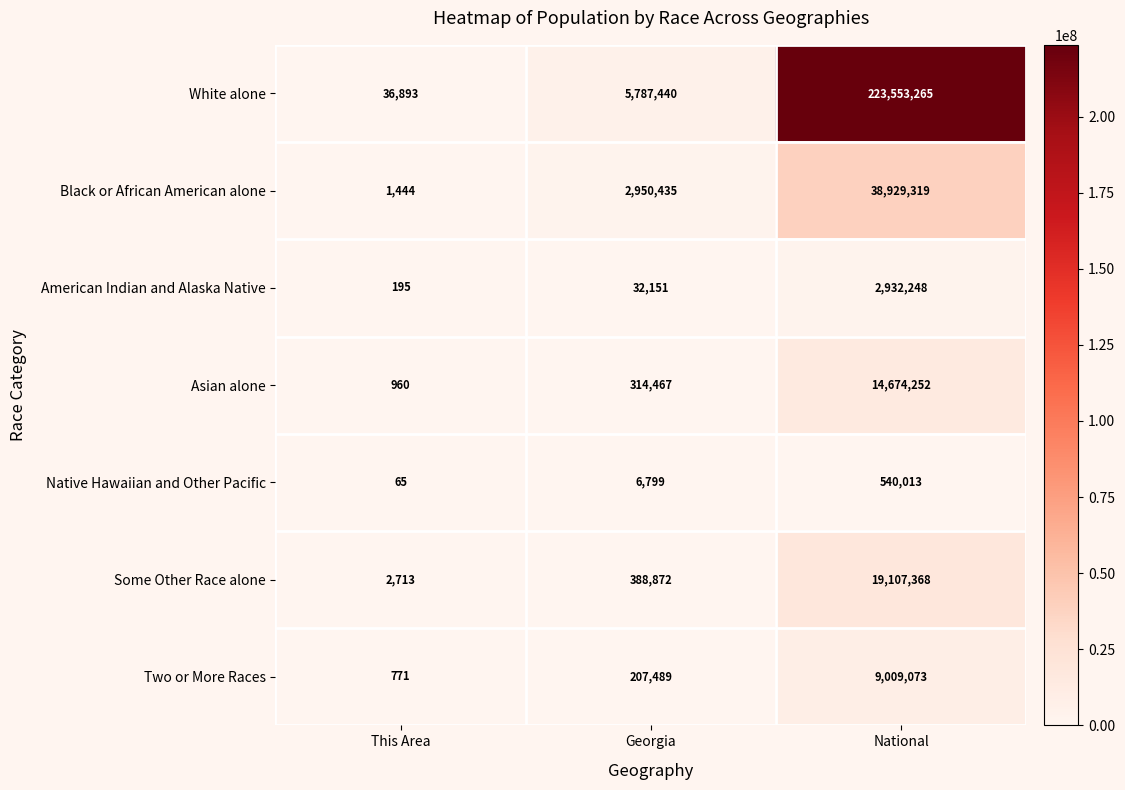

Reading left to right, extract all data points from this chart.

White alone: This Area=36893	Georgia=5787440	National=223553265
Black or African American alone: This Area=1444	Georgia=2950435	National=38929319
American Indian and Alaska Native: This Area=195	Georgia=32151	National=2932248
Asian alone: This Area=960	Georgia=314467	National=14674252
Native Hawaiian and Other Pacific: This Area=65	Georgia=6799	National=540013
Some Other Race alone: This Area=2713	Georgia=388872	National=19107368
Two or More Races: This Area=771	Georgia=207489	National=9009073